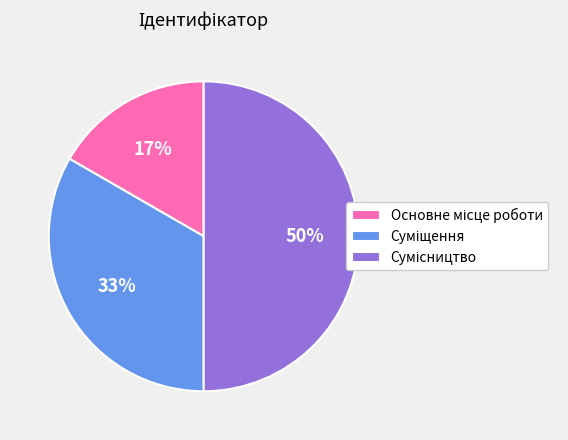

To the nearest percent, what is the difference between the largest and smallest slice percentages?

33%